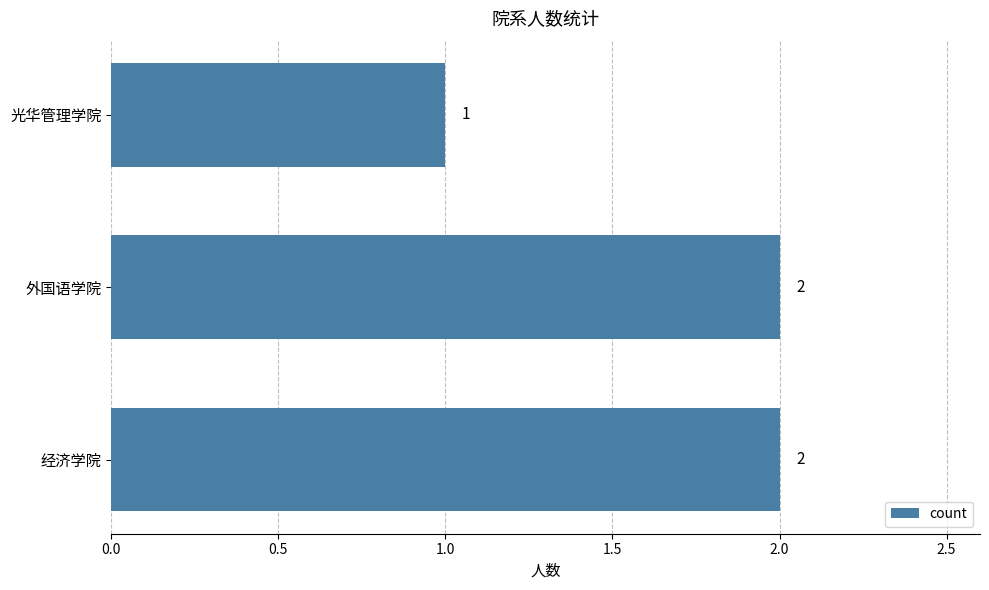

Reading bottom to top, extract all data points from this chart.

2	2	1